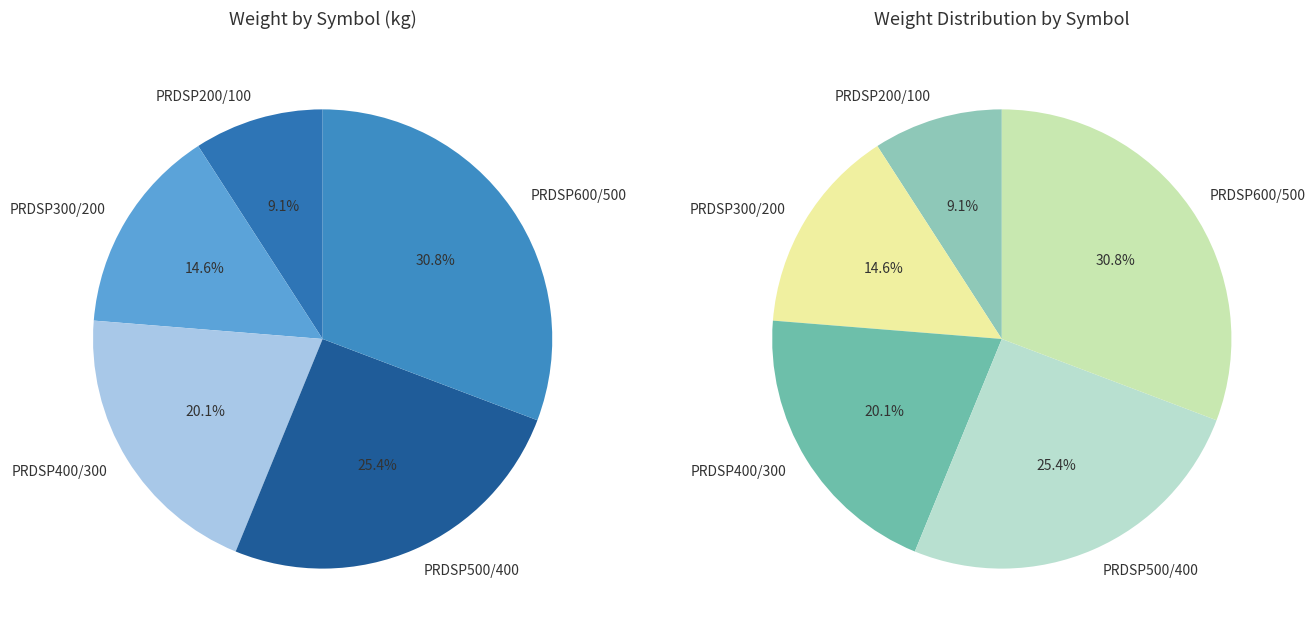

Is the sum of PRDSP500/400 and PRDSP600/500 greater than half?

Yes